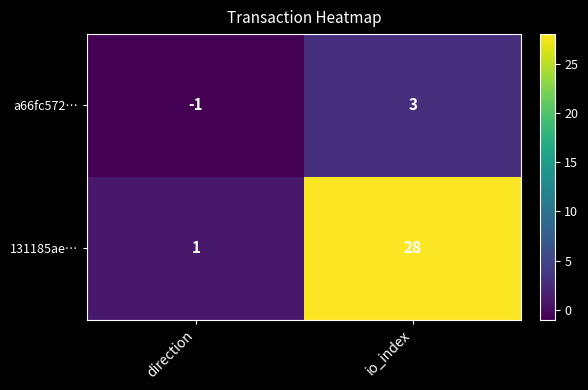

What is the difference between the 131185ae… values at io_index and direction?

27